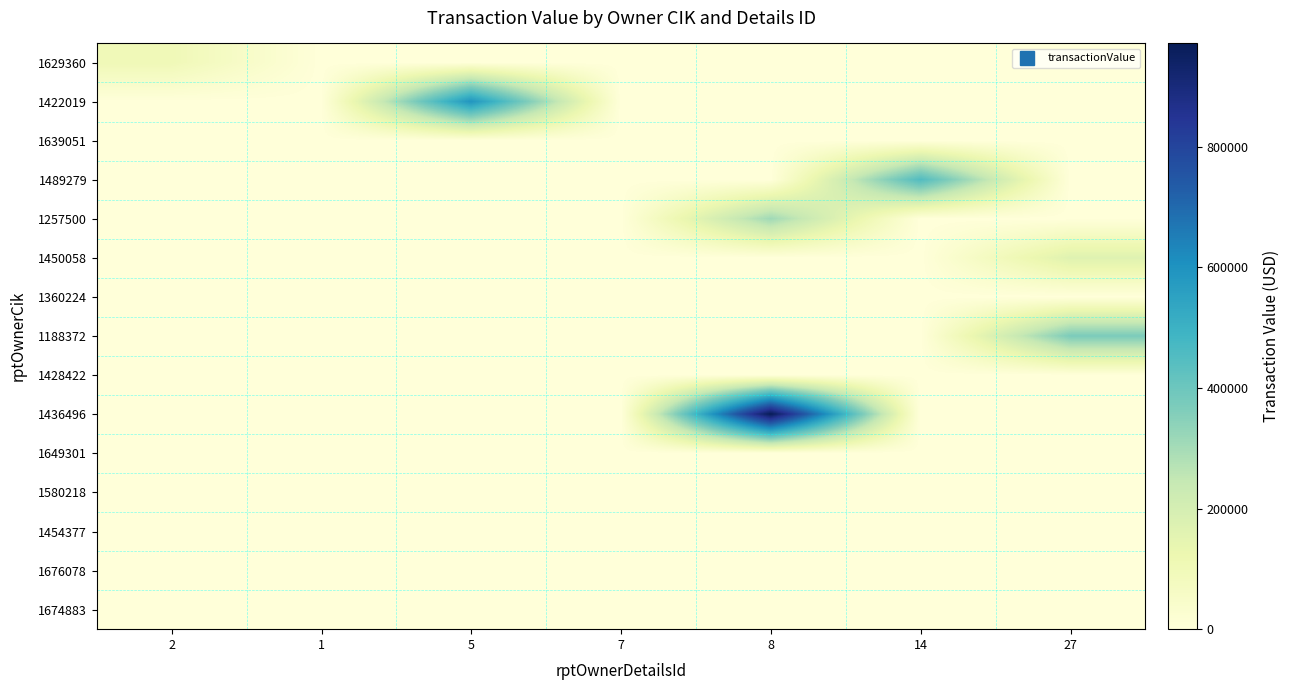

At how many categories does at least one series exceed 820007?

1